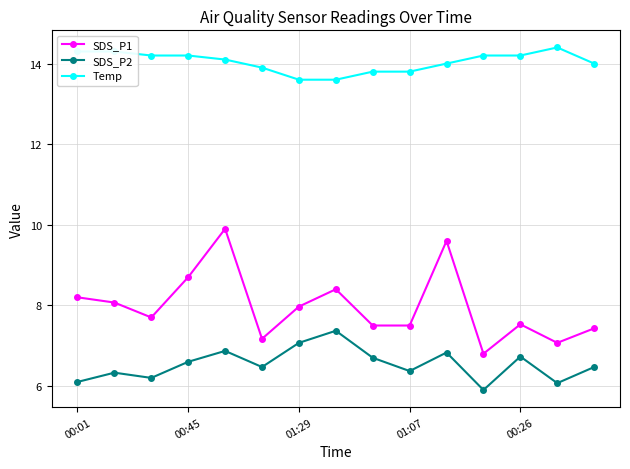

What is the sum of all SDS_P2 values?

98.1